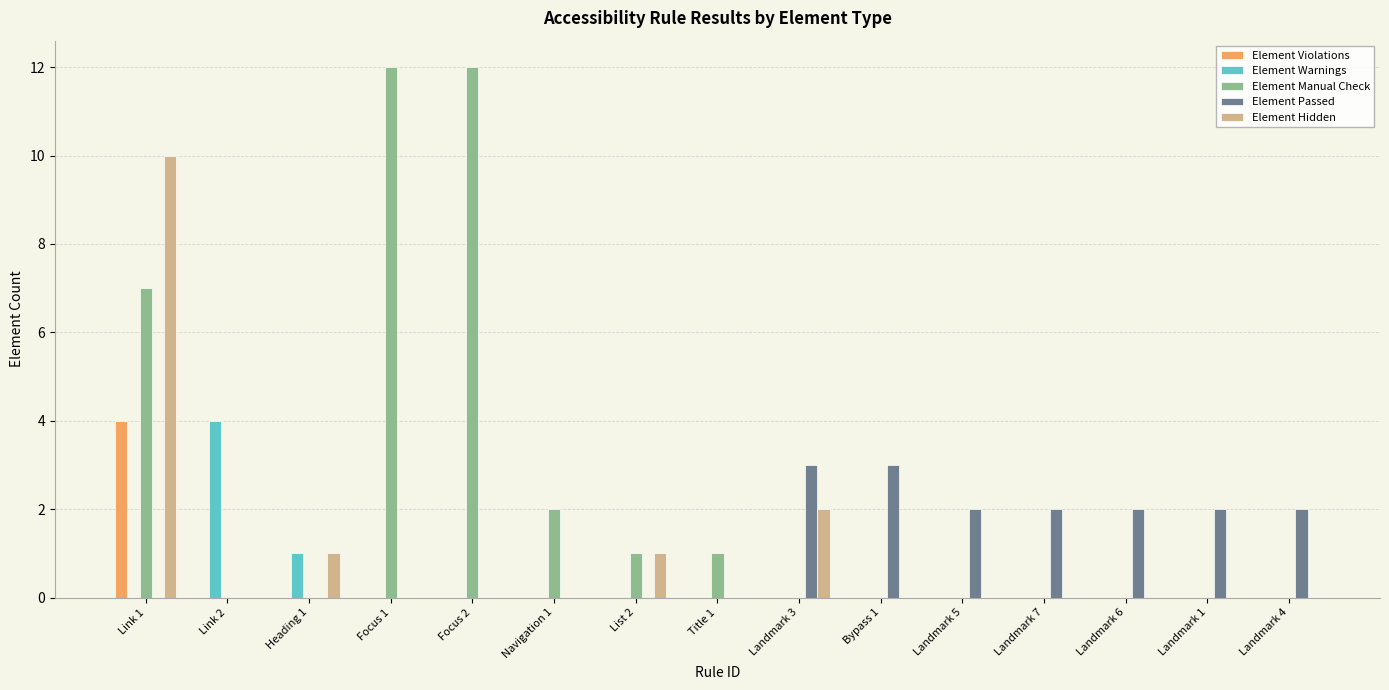

Which series changed the most between Link 2 and Focus 1?

Element Manual Check